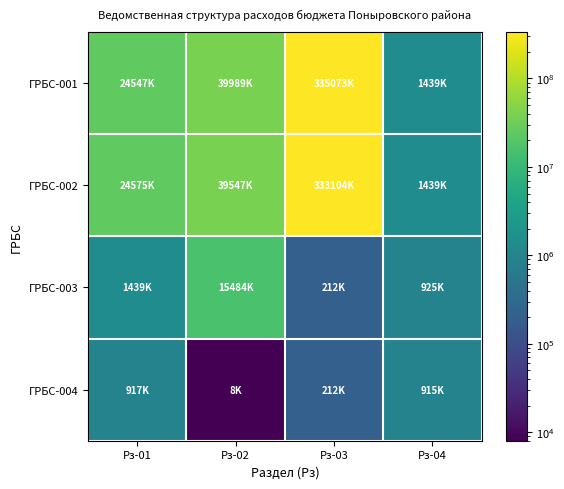

Reading left to right, transcribe all the data shown in this chart.

ГРБС-001: Рз-01=24547819	Рз-02=39989971	Рз-03=335073718	Рз-04=1439361
ГРБС-002: Рз-01=24575319	Рз-02=39547303	Рз-03=333104114	Рз-04=1439361
ГРБС-003: Рз-01=1439361	Рз-02=15484701	Рз-03=212250	Рз-04=925400
ГРБС-004: Рз-01=917400	Рз-02=8000	Рз-03=212250	Рз-04=915500